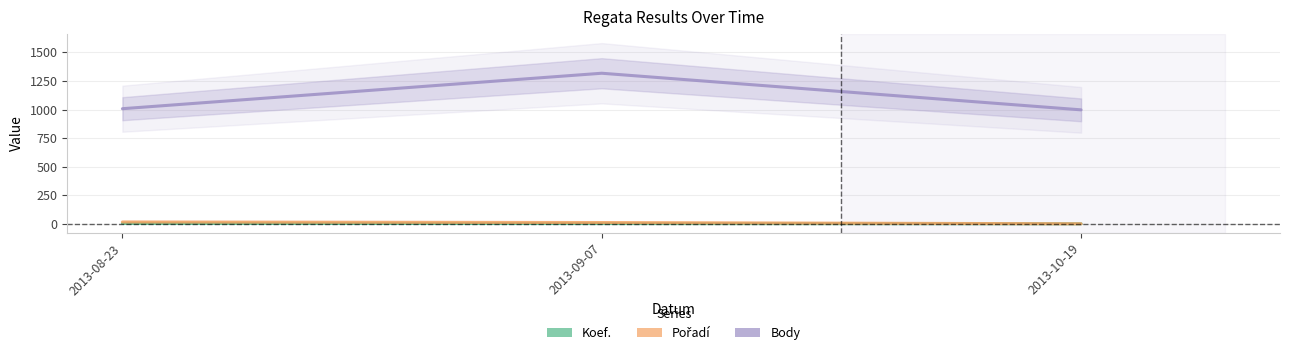

What is the label of the 2nd point from the right?

2013-09-07